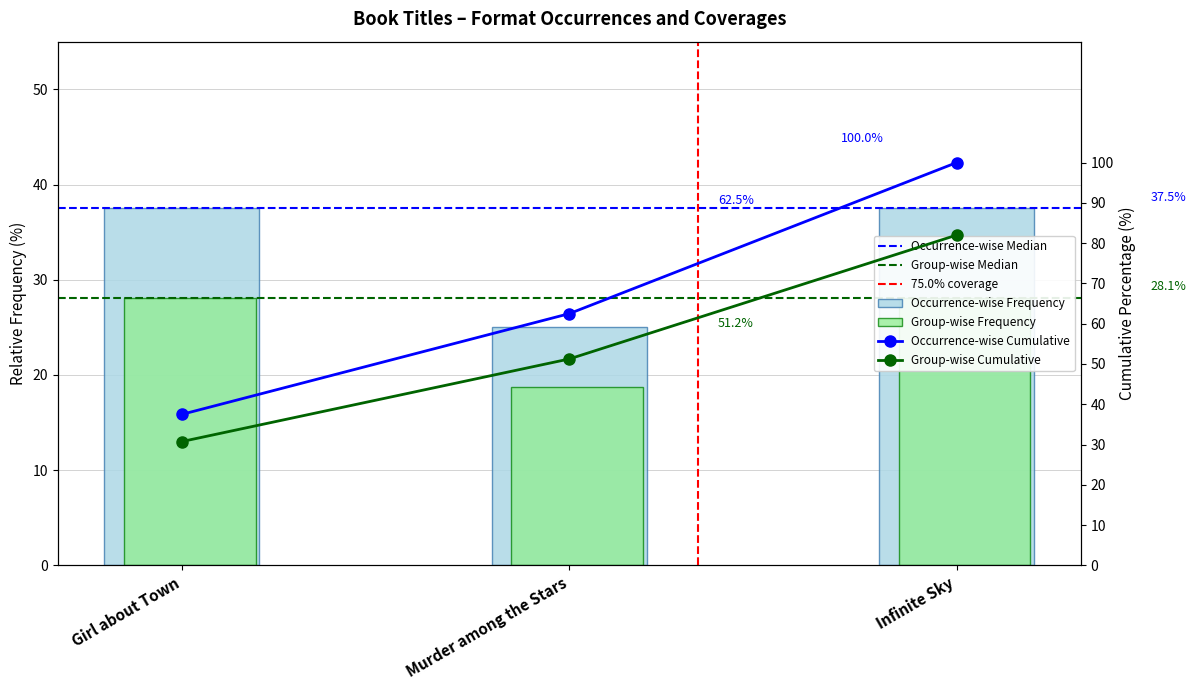

How many values exceed 37?

2